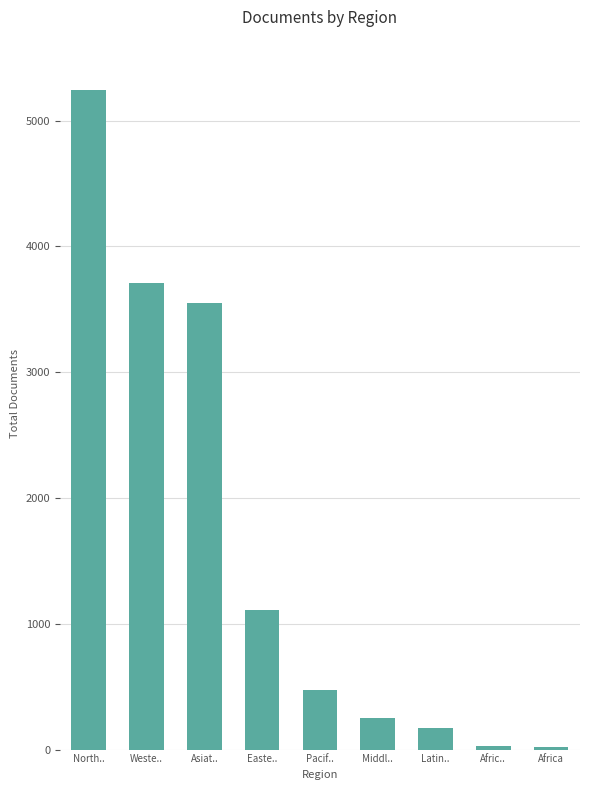

Which category has the highest value across all series?

North..